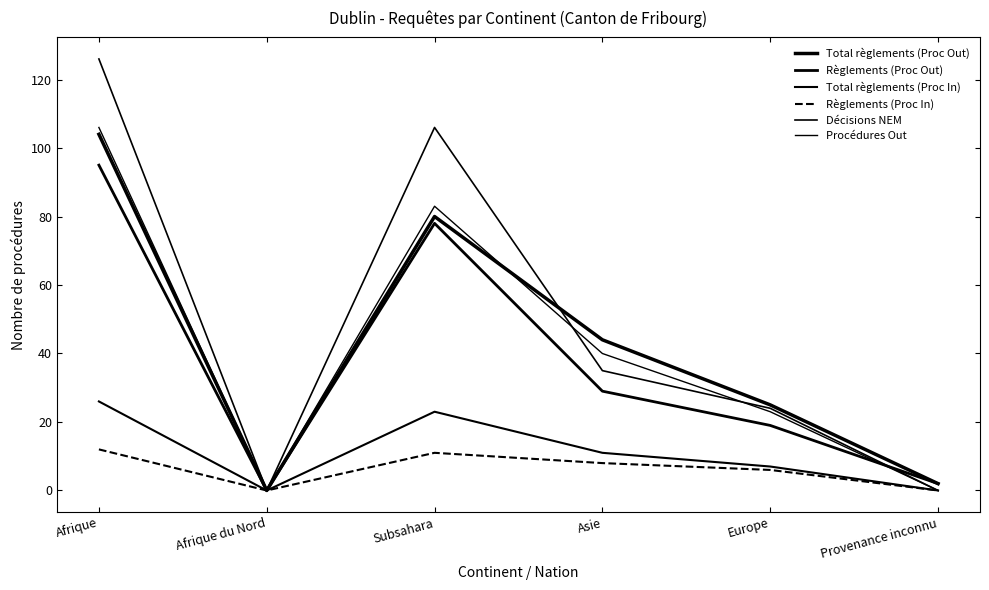

Reading right to left, list all the values displayed in this chart.

Total règlements (Proc Out): Provenance inconnu=2	Europe=25	Asie=44	Subsahara=80	Afrique du Nord=0	Afrique=104
Règlements (Proc Out): Provenance inconnu=2	Europe=19	Asie=29	Subsahara=78	Afrique du Nord=0	Afrique=95
Total règlements (Proc In): Provenance inconnu=0	Europe=7	Asie=11	Subsahara=23	Afrique du Nord=0	Afrique=26
Règlements (Proc In): Provenance inconnu=0	Europe=6	Asie=8	Subsahara=11	Afrique du Nord=0	Afrique=12
Décisions NEM: Provenance inconnu=0	Europe=24	Asie=35	Subsahara=106	Afrique du Nord=0	Afrique=126
Procédures Out: Provenance inconnu=0	Europe=23	Asie=40	Subsahara=83	Afrique du Nord=0	Afrique=106